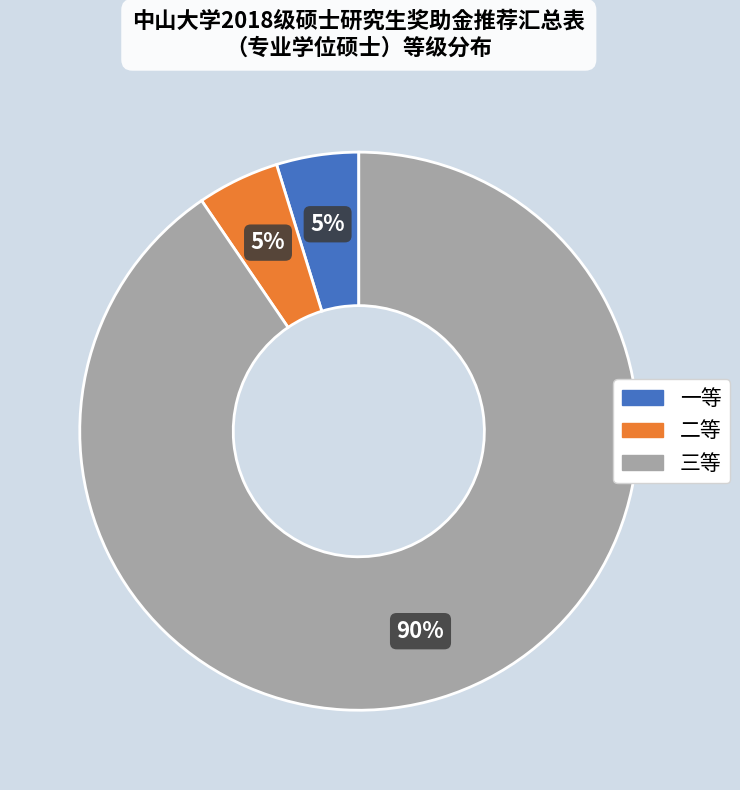

To the nearest percent, what portion does 一等 represent?

5%